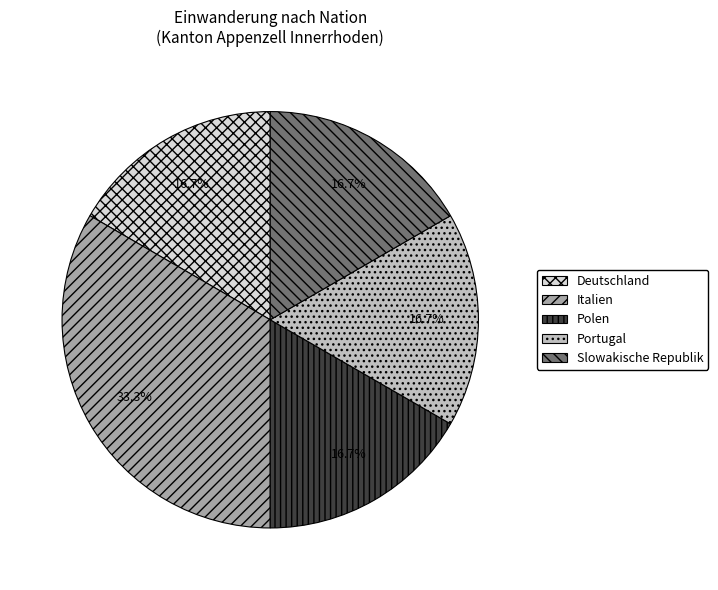

Is the sum of Polen and Portugal greater than half?

No